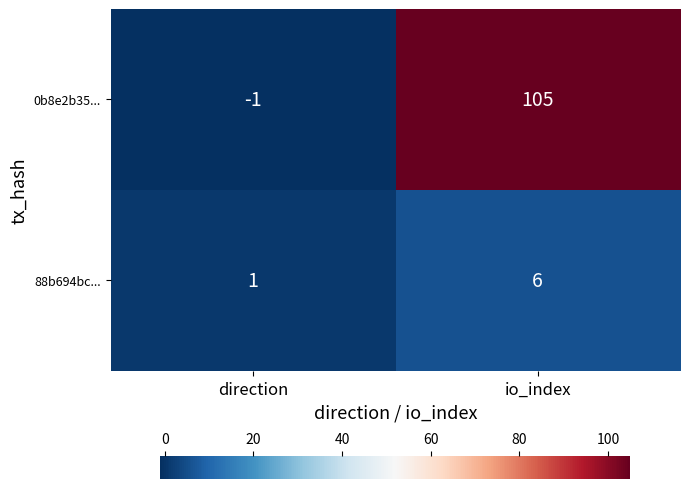

Which label corresponds to the smallest value in the chart?

direction